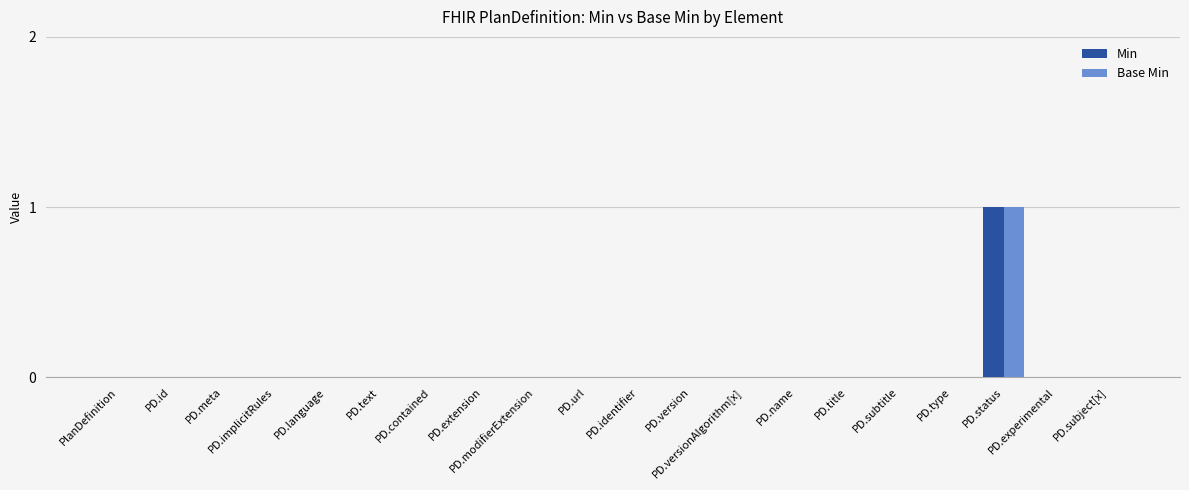

What is the label of the 15th bar from the left?

PD.title